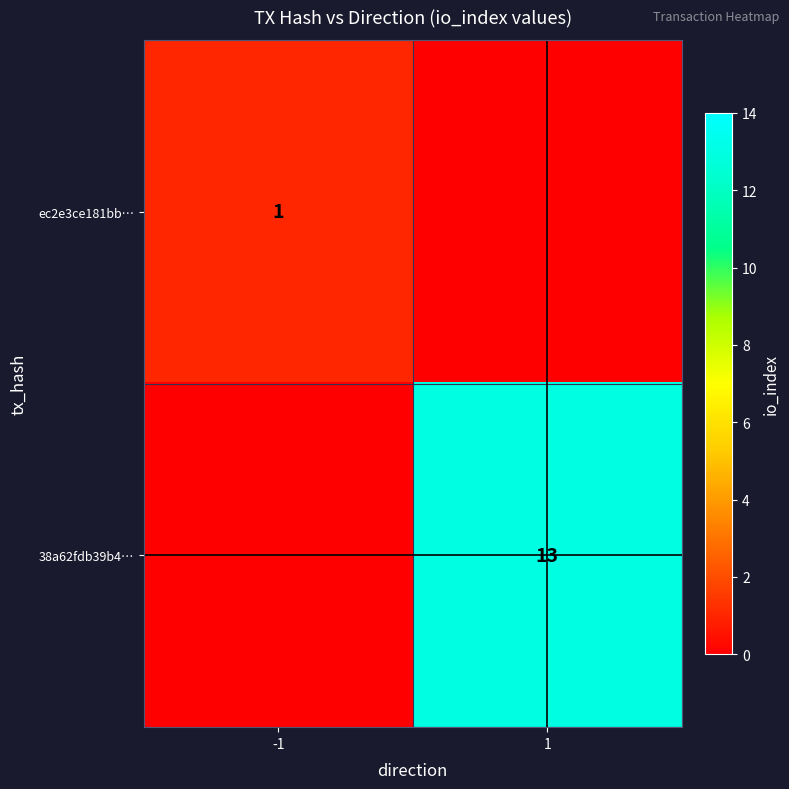

The value of ec2e3ce181bb… at -1 is 2. True or false?

False